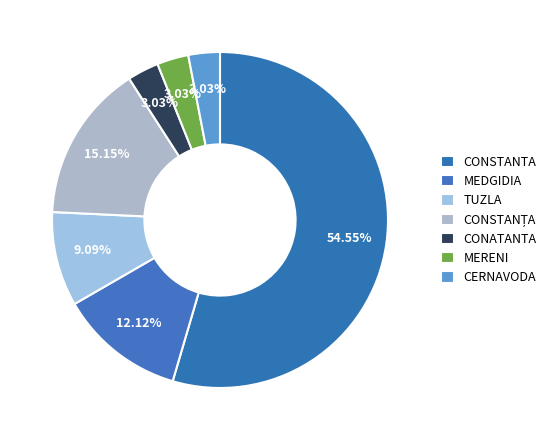

To the nearest percent, what portion does CERNAVODA represent?

3%